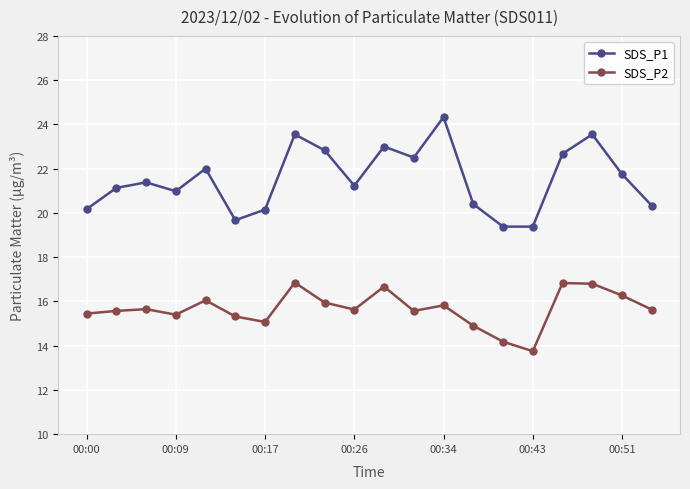

What is the greatest value displayed?

24.3